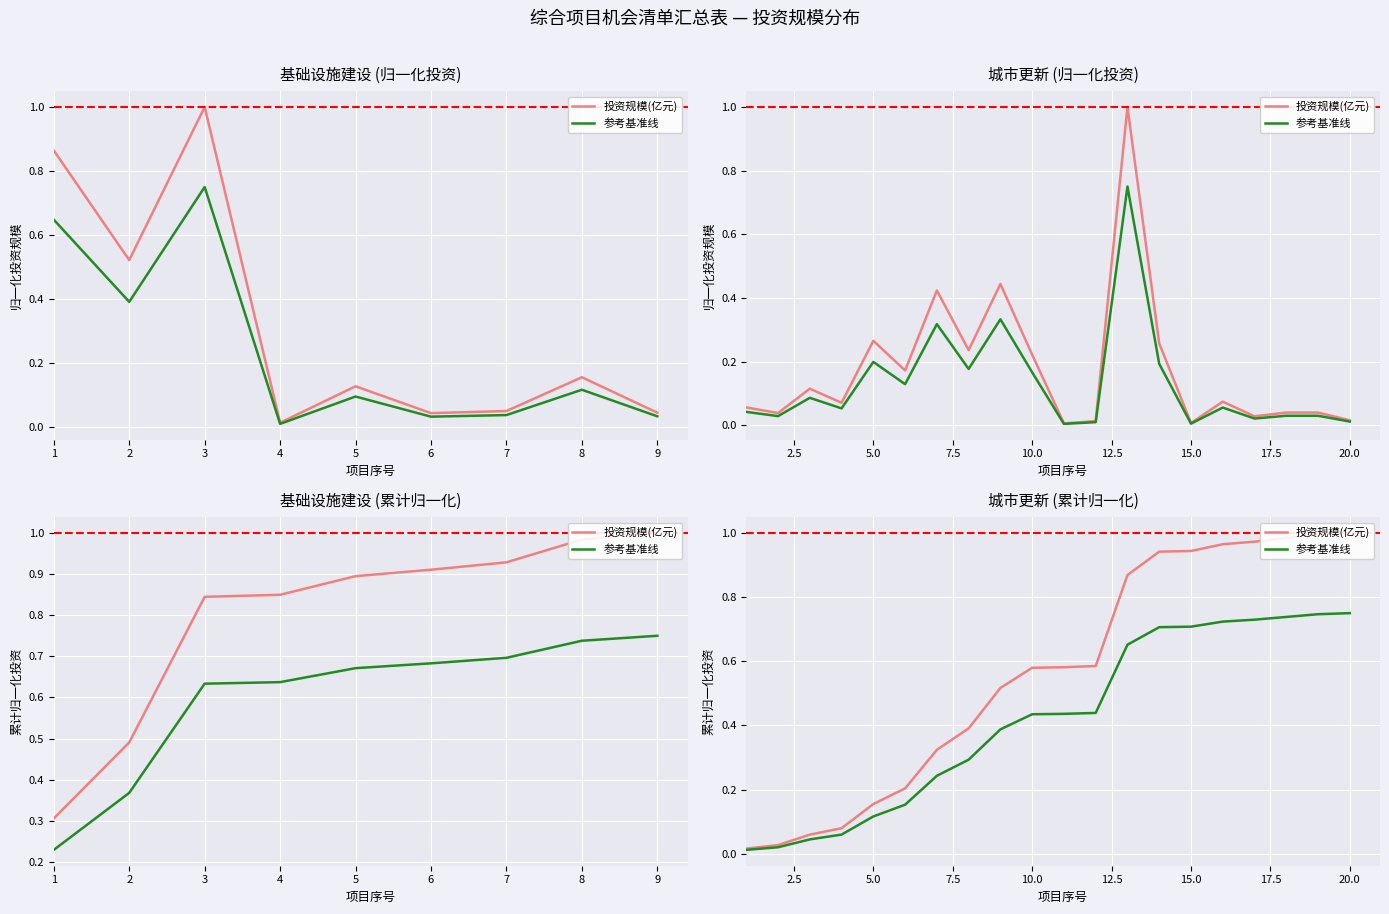

What is the sum of the 投资规模(亿元) values at 1 and 14?

1.0